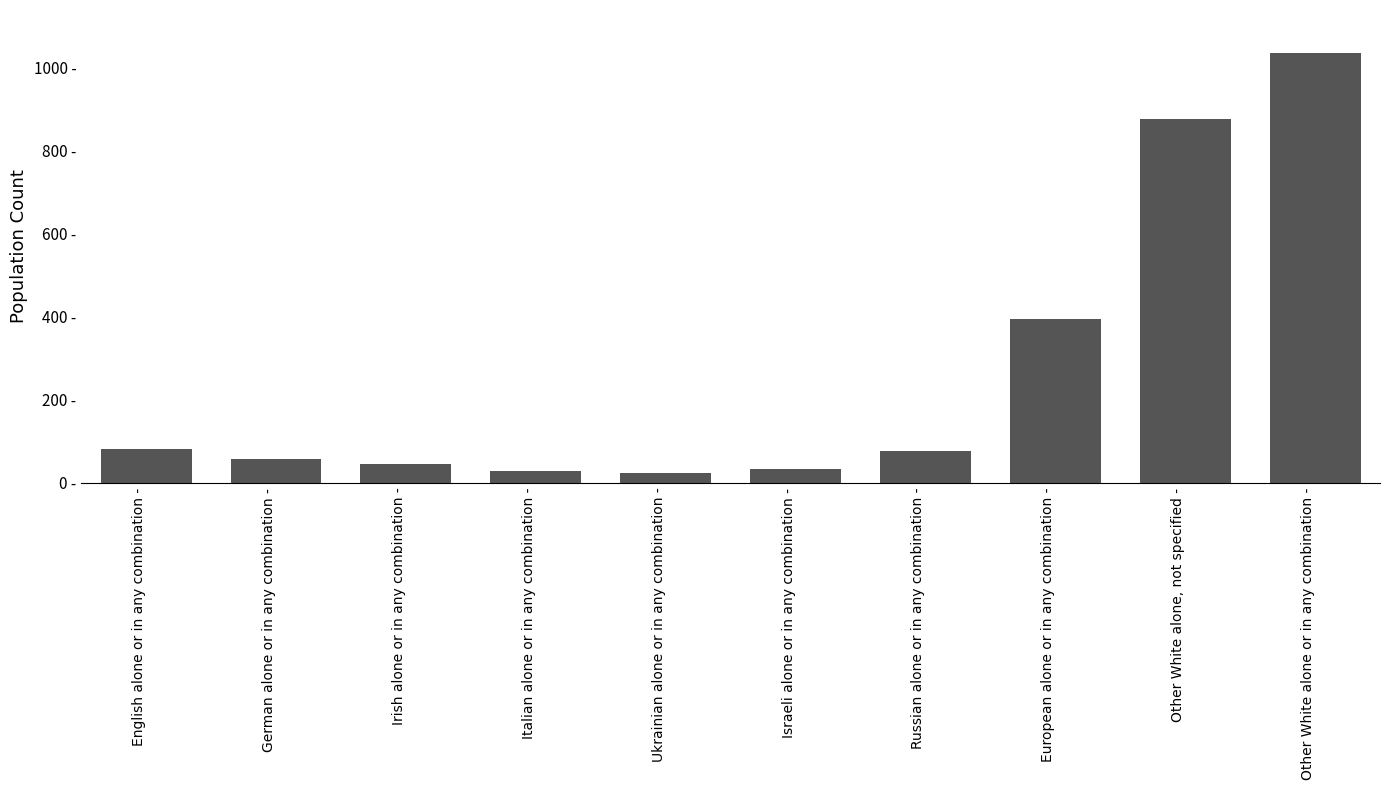

Are the bars horizontal?

No